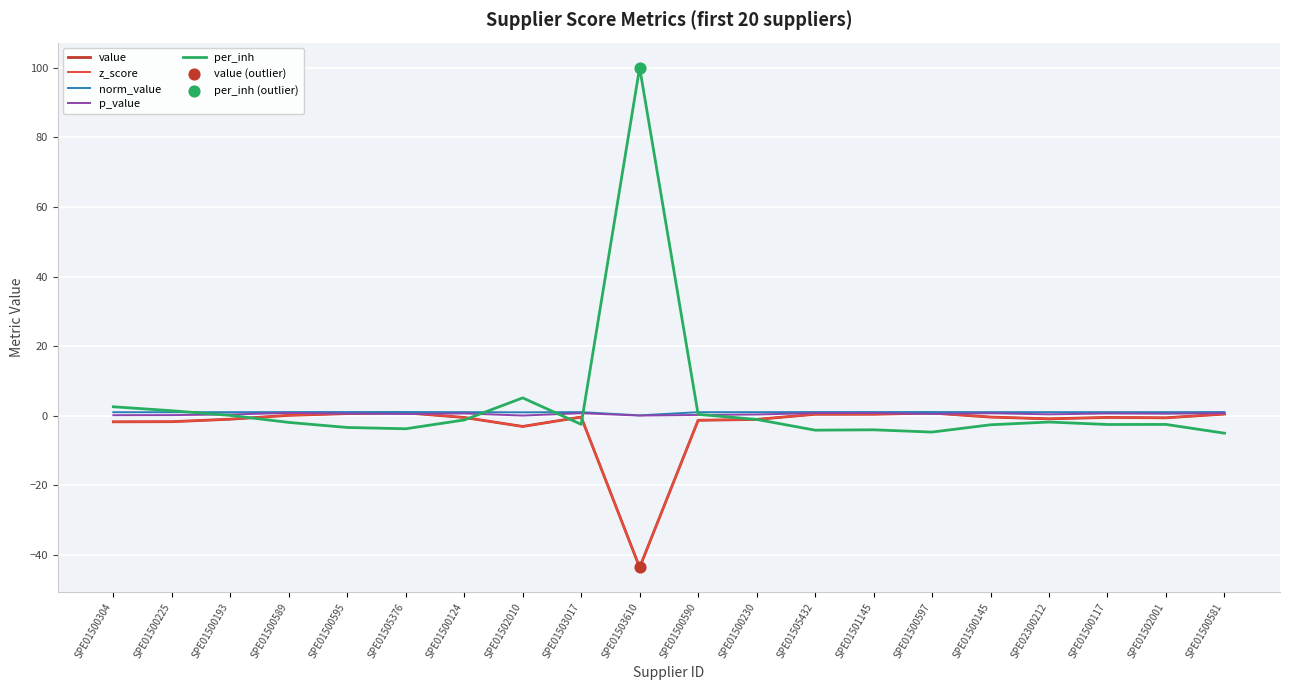

Which series has the largest total across all categories?

per_inh